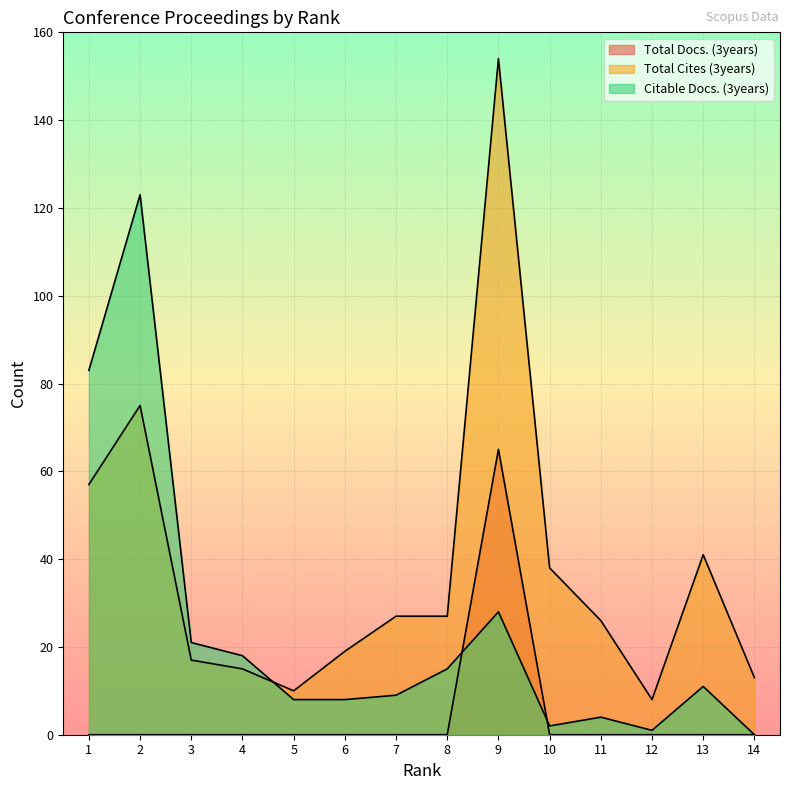

Where does the Total Cites (3years) series first go above 27?

1